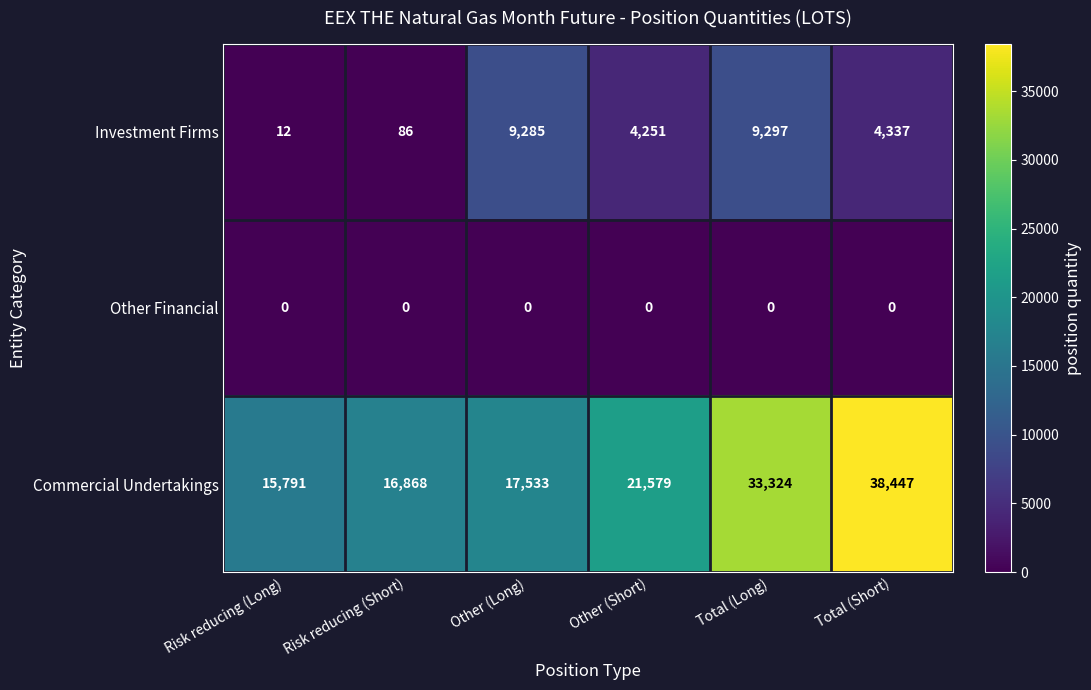

Reading left to right, what are all the values shown in this chart?

Investment Firms: Risk reducing (Long)=12	Risk reducing (Short)=86	Other (Long)=9285	Other (Short)=4251	Total (Long)=9297	Total (Short)=4337
Other Financial: Risk reducing (Long)=0	Risk reducing (Short)=0	Other (Long)=0	Other (Short)=0	Total (Long)=0	Total (Short)=0
Commercial Undertakings: Risk reducing (Long)=15791	Risk reducing (Short)=16868	Other (Long)=17533	Other (Short)=21579	Total (Long)=33324	Total (Short)=38447